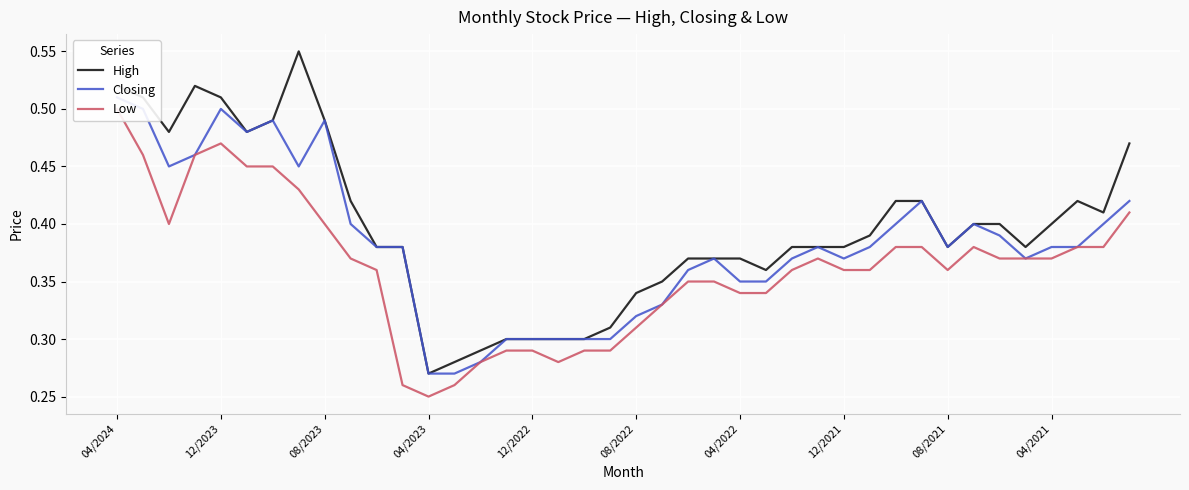

At which label does Closing reach its peak?

04/2024